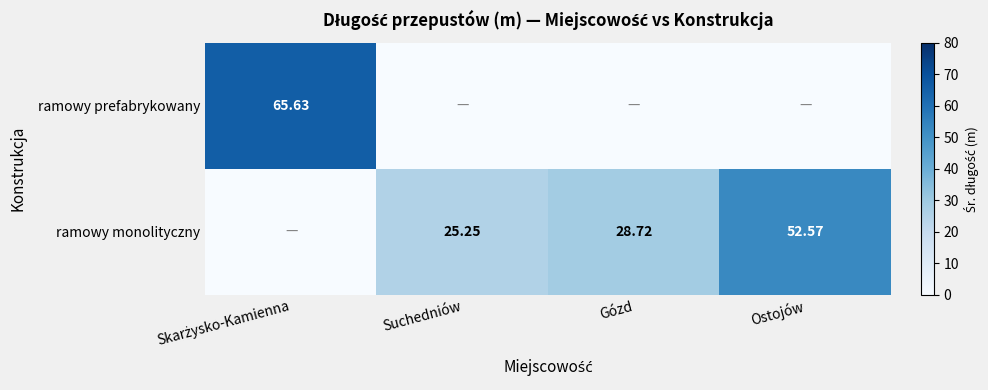

True or false: ramowy prefabrykowany has a value of 0.0 at Suchedniów.

True